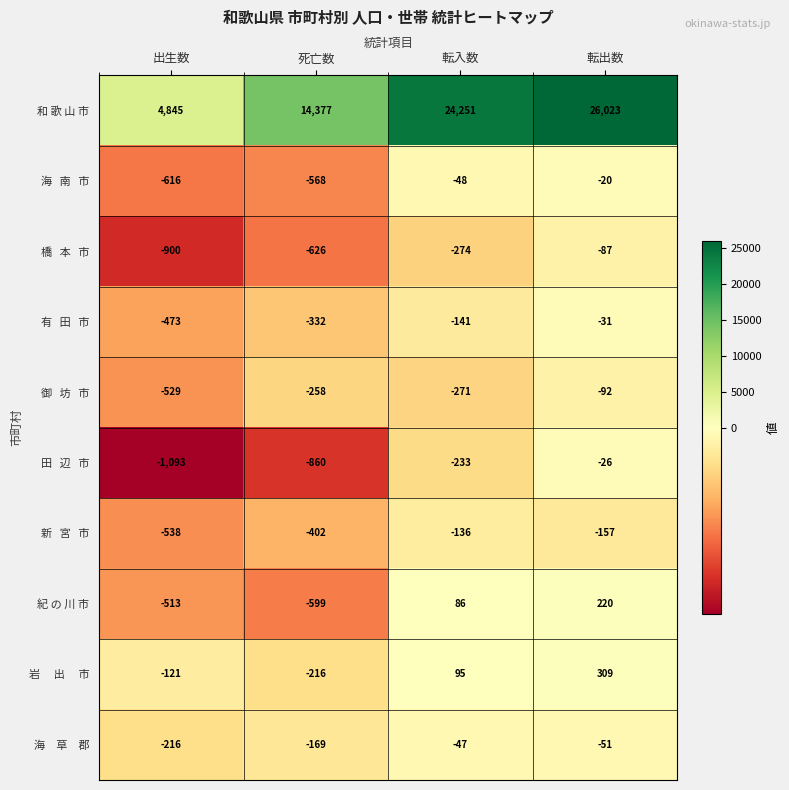

What is the smallest value displayed?

-1093